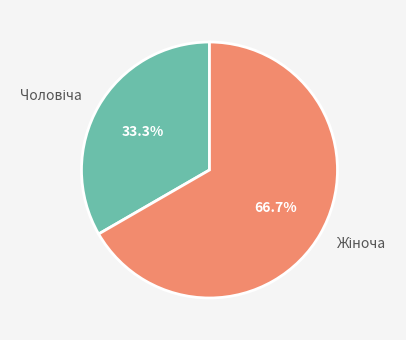

Is there a majority slice in this chart?

Yes